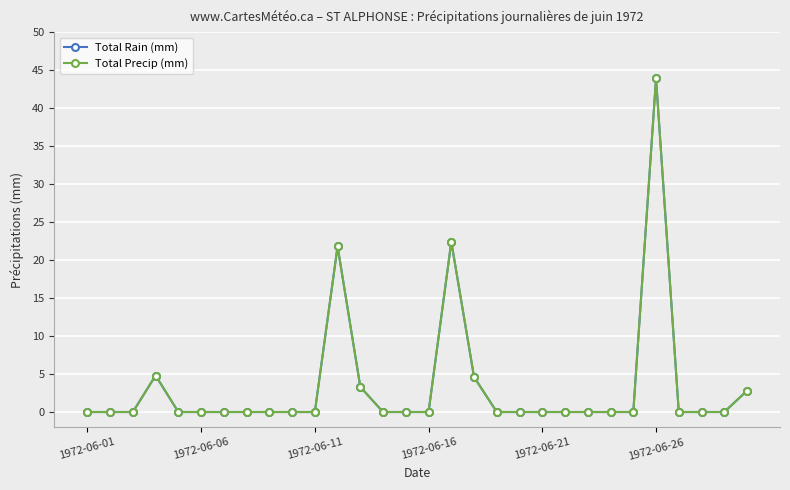

What is the sum of all Total Precip (mm) values?

103.6